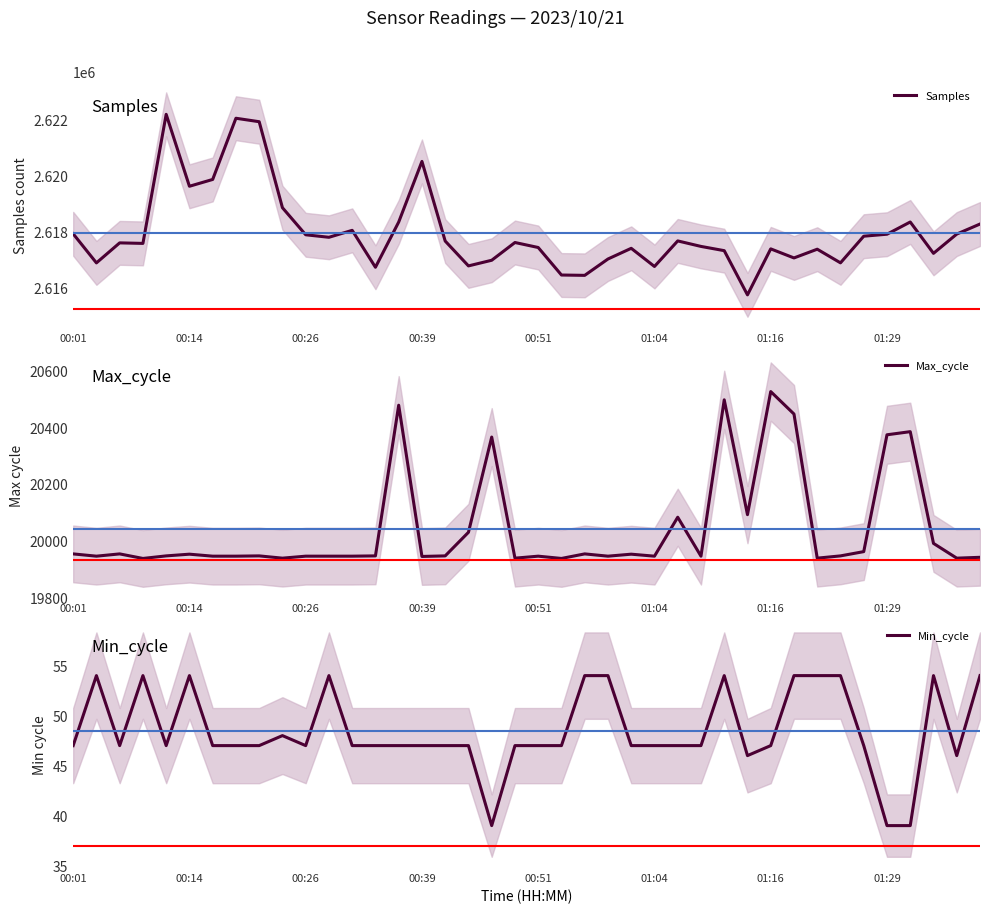

What is the lowest value of the Samples series?

2615726